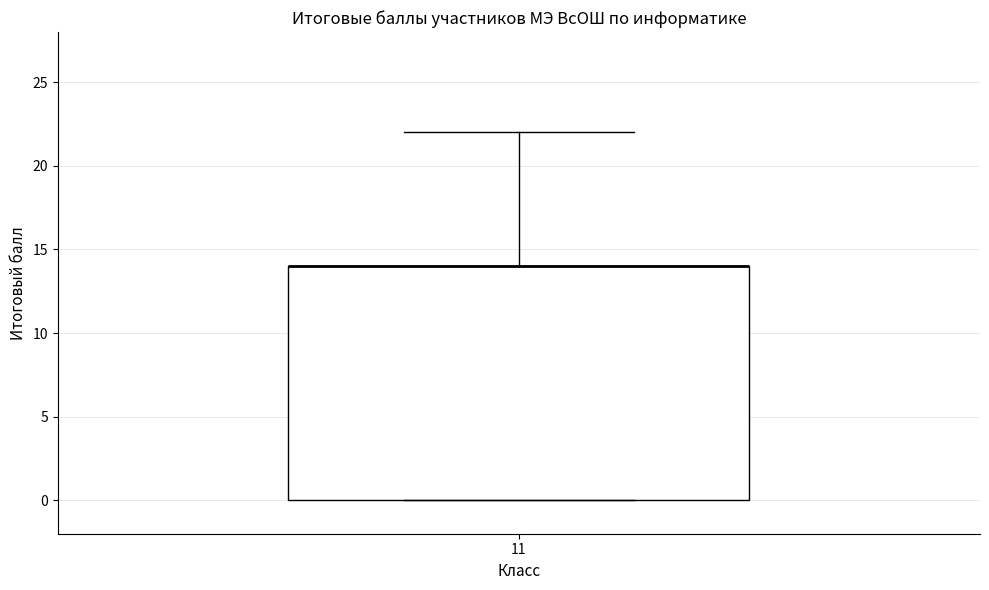

Transcribe this box plot: give where the median line is, the range the box spans, and where the two whiskers end, as read against the y-axis. The values are not printed on the chart, so give them approximately, as read against the axis.

median 14 (drawn on the box's upper edge), box 0 to 14, whiskers 0 to 22